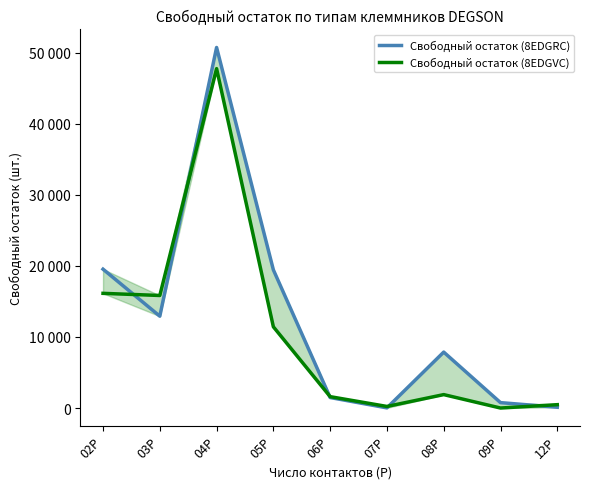

Rank the series by their maximum value, from lowest to highest.

Свободный остаток (8EDGVC), Свободный остаток (8EDGRC)